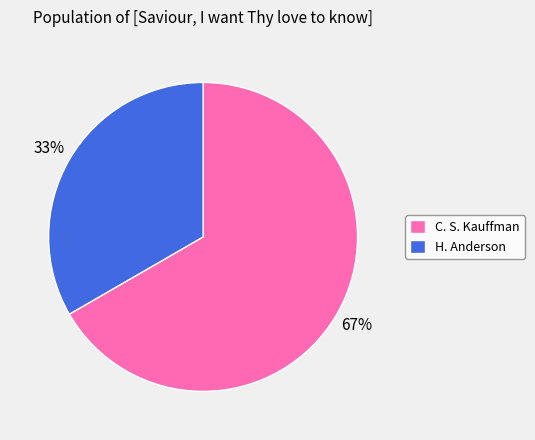

Which slice is the smallest?

H. Anderson